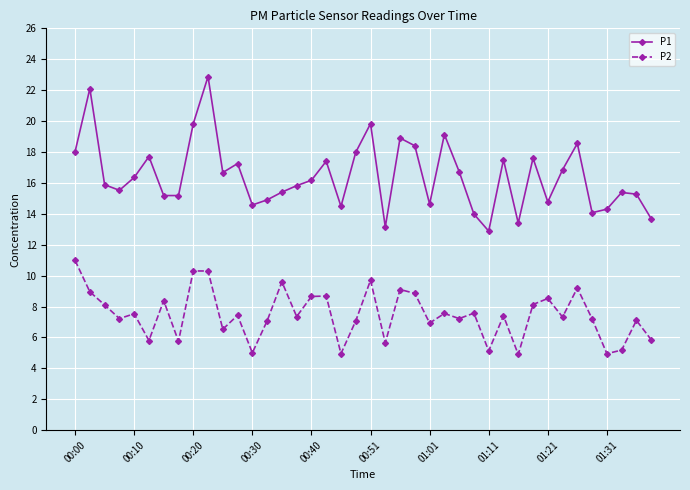

What is the maximum value for P1?

22.9